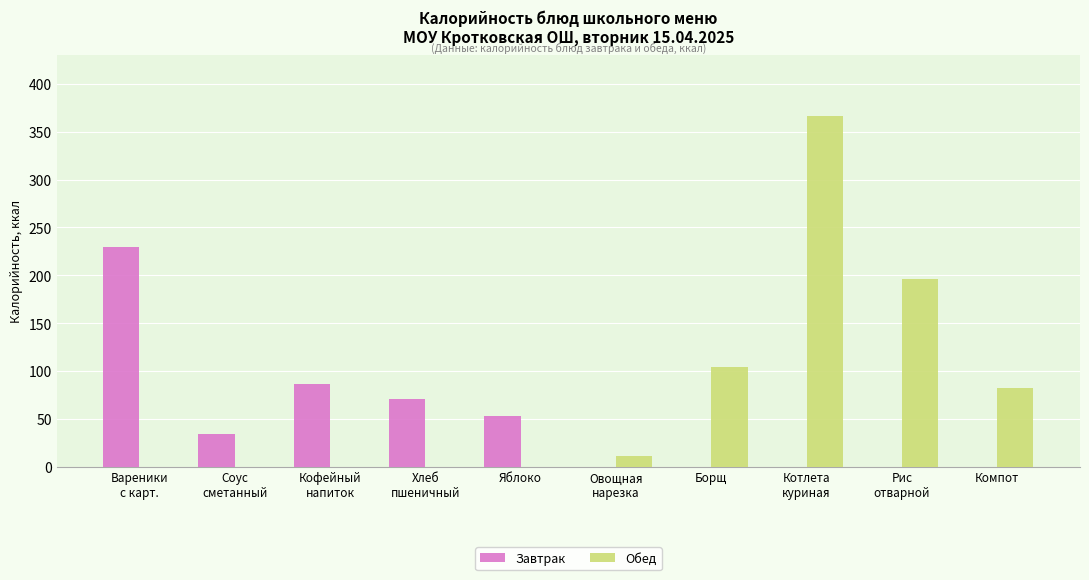

What is the total value across all series at Кофейный
напиток?

86.0